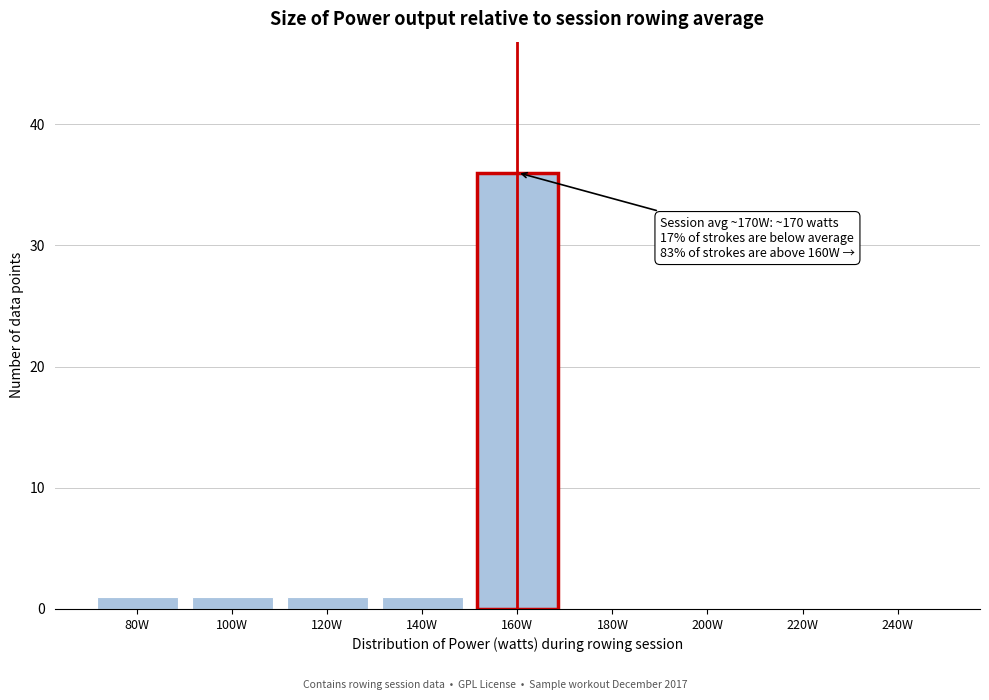

Reading left to right, what are all the values shown in this chart?

80W=1	100W=1	120W=1	140W=1	160W=36	180W=0	200W=0	220W=0	240W=0